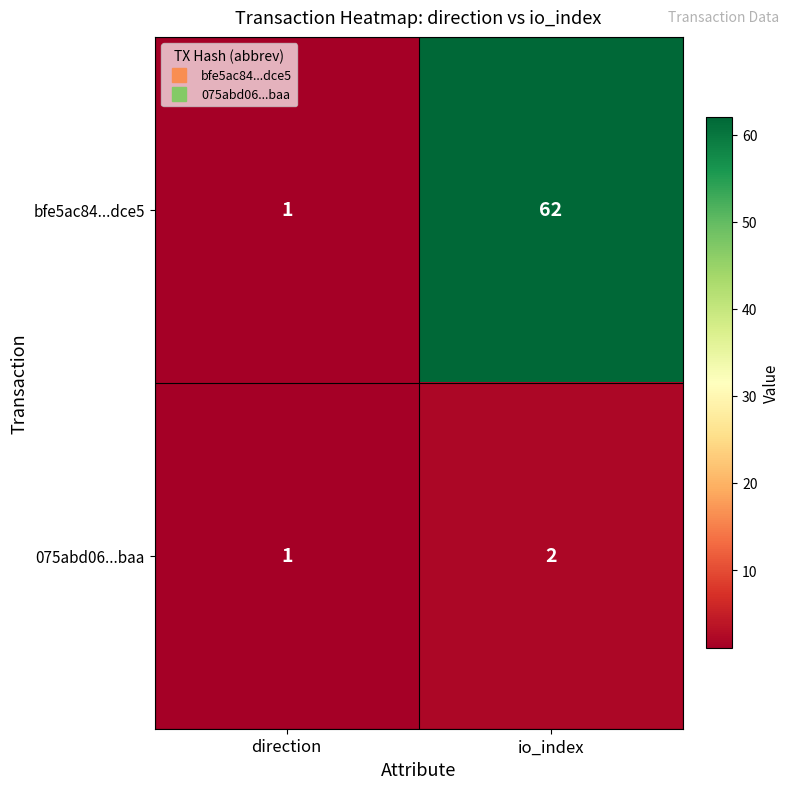

What is the sum of all 075abd06...baa values?

3